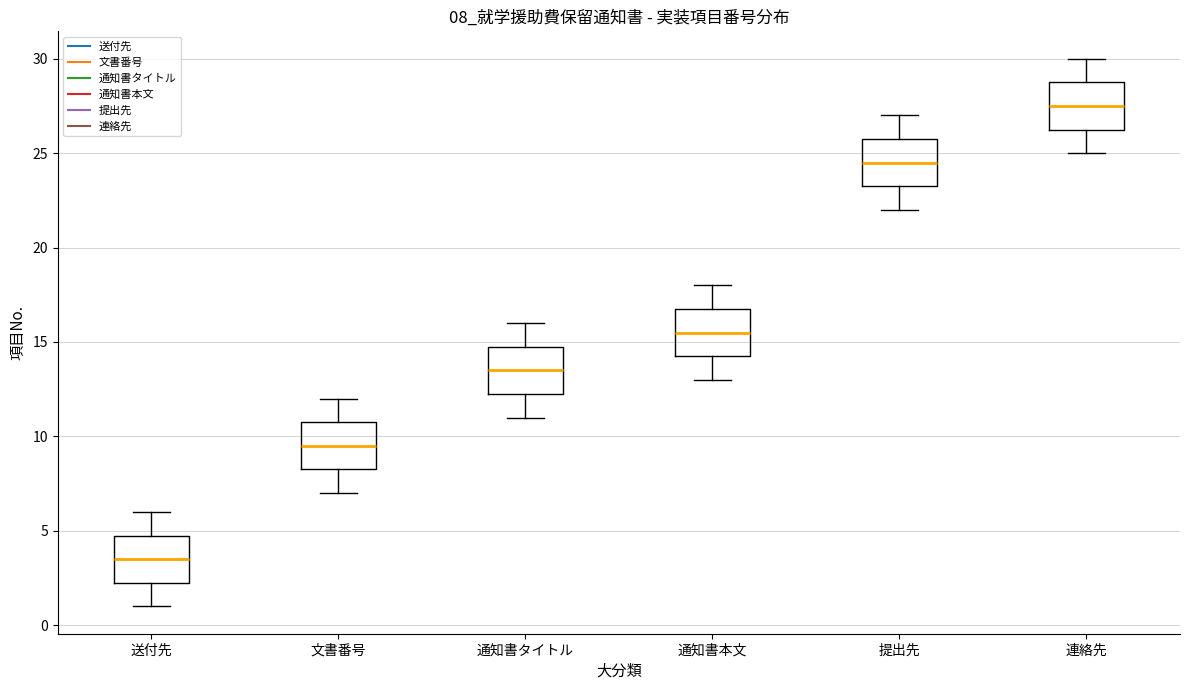

Reading left to right, read every box against the y-axis: the position of its median line, the range the box covers, and the ends of its whiskers. The values are not printed on the chart, so give them approximately, as read against the axis.

送付先: median 3.5, box 2.5 to 5.0, whiskers 1.0 to 6.0
文書番号: median 9.5, box 8.5 to 11.0, whiskers 7.0 to 12.0
通知書タイトル: median 13.5, box 12.5 to 15.0, whiskers 11.0 to 16.0
通知書本文: median 15.5, box 14.5 to 17.0, whiskers 13.0 to 18.0
提出先: median 24.5, box 23.5 to 26.0, whiskers 22.0 to 27.0
連絡先: median 27.5, box 26.5 to 29.0, whiskers 25.0 to 30.0